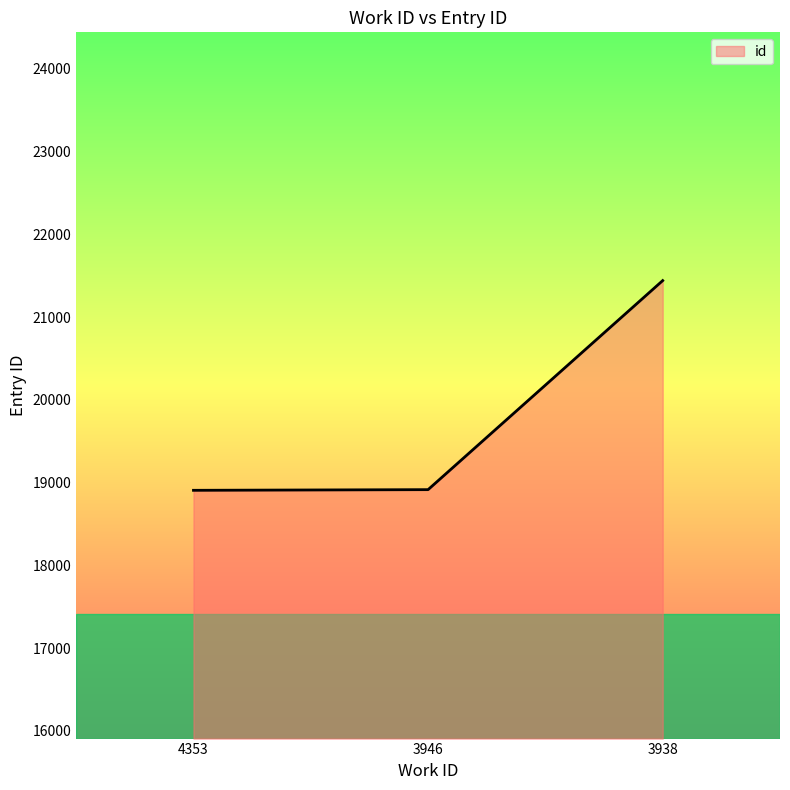

What is the maximum value shown in the chart?

21440